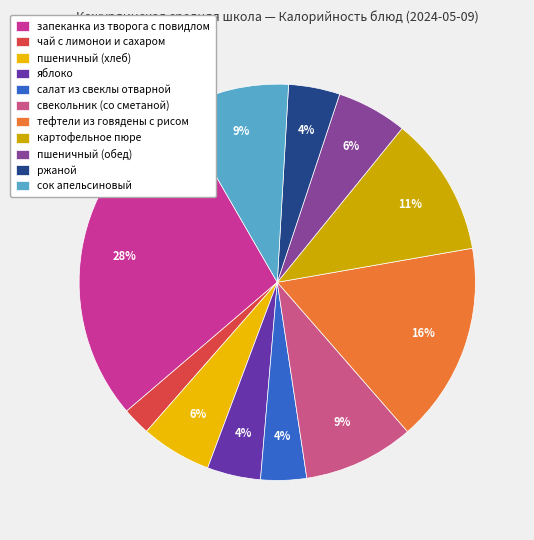

To the nearest percent, what is the combined percentage of ржаной and пшеничный (хлеб)?

10%